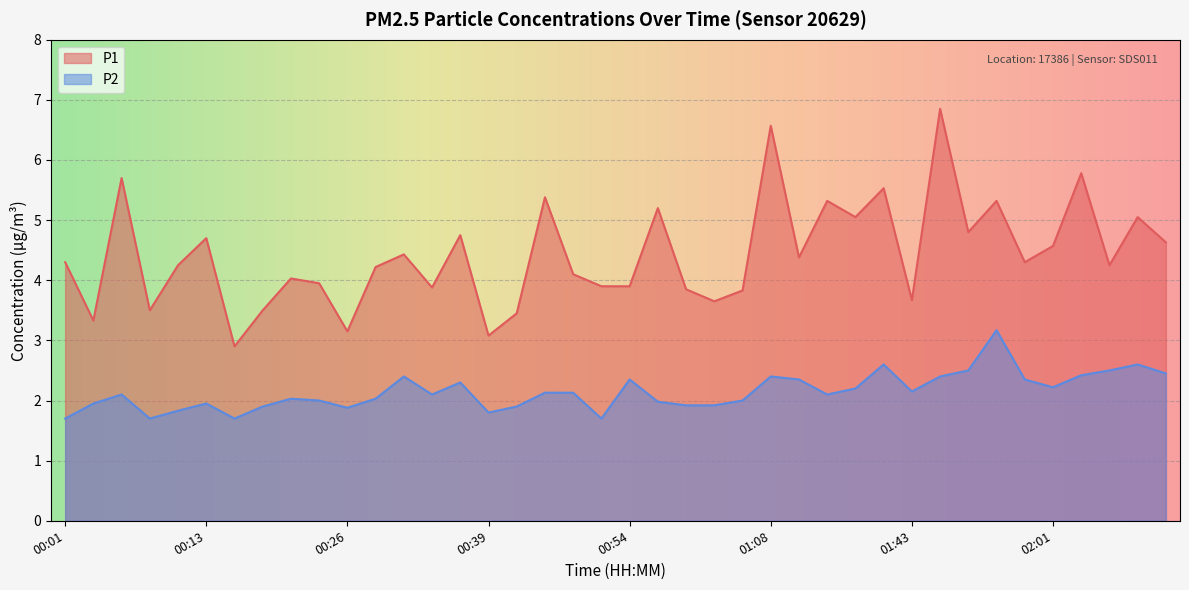

What are all the series names shown in the legend?

P1, P2